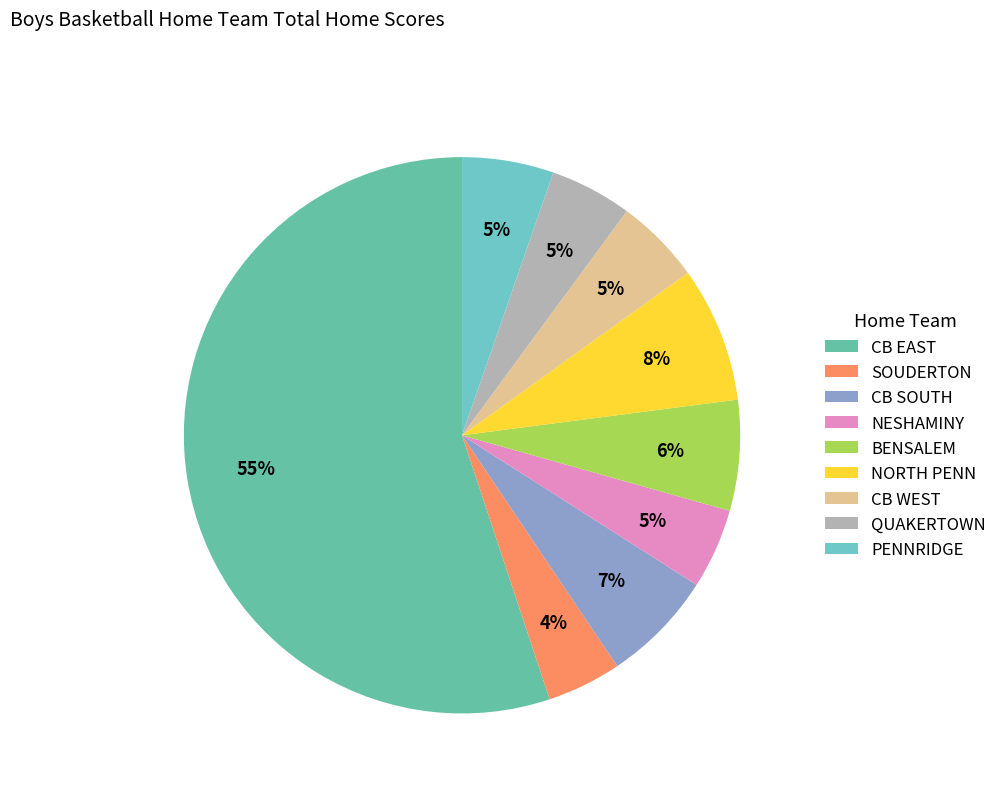

How many segments does this pie chart have?

9